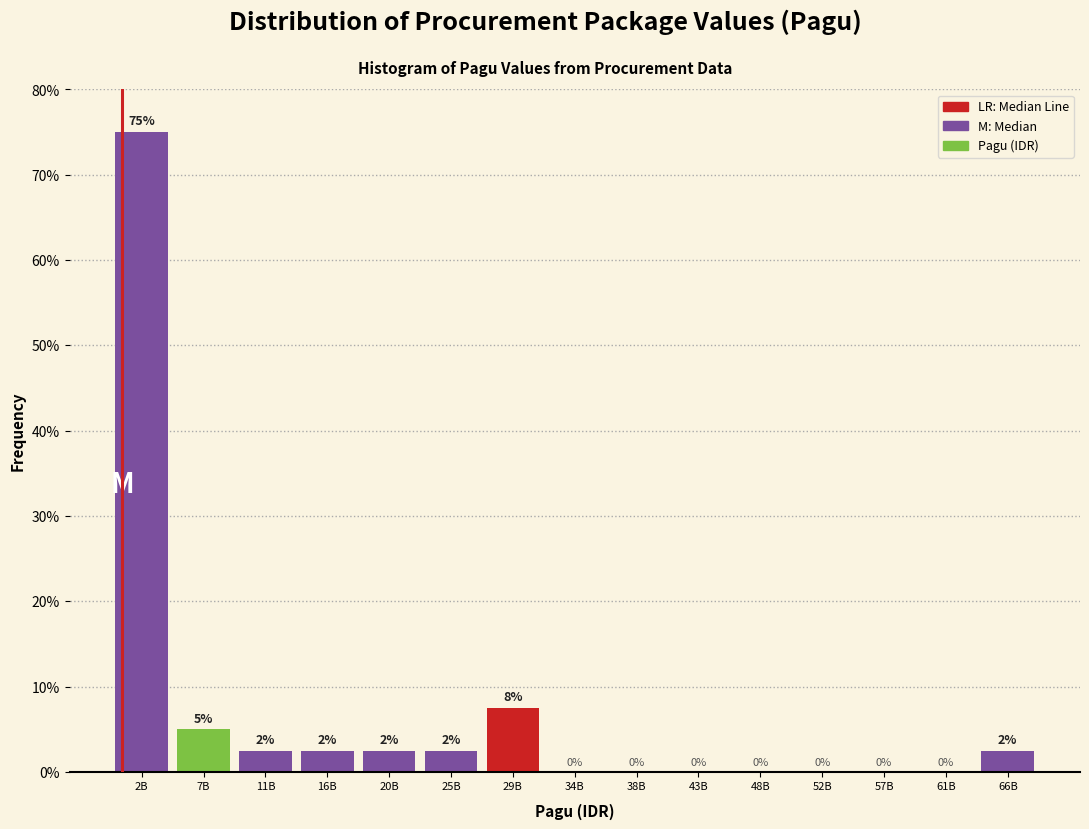

At which label does the data first exceed 2?

2B